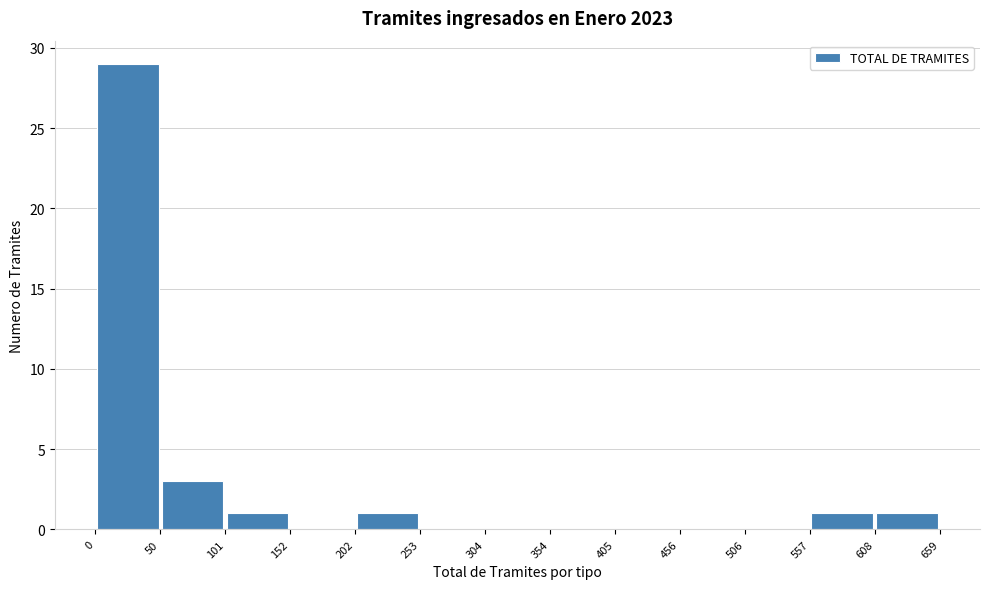

Over which range of the x-axis is the bar tallest?

0 to 50